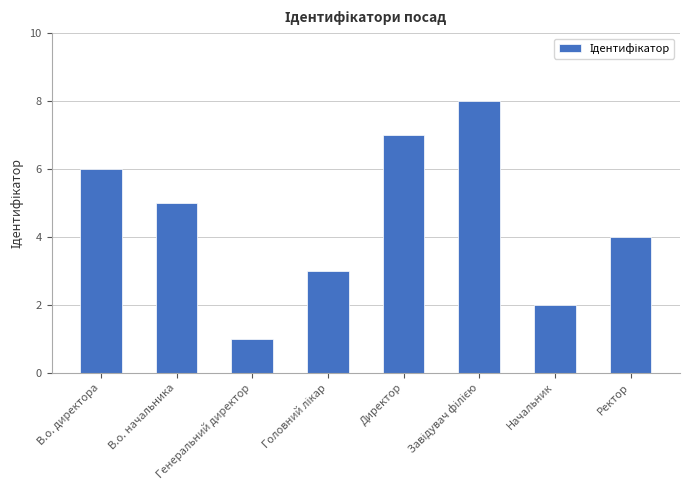

What is the smallest value displayed?

1